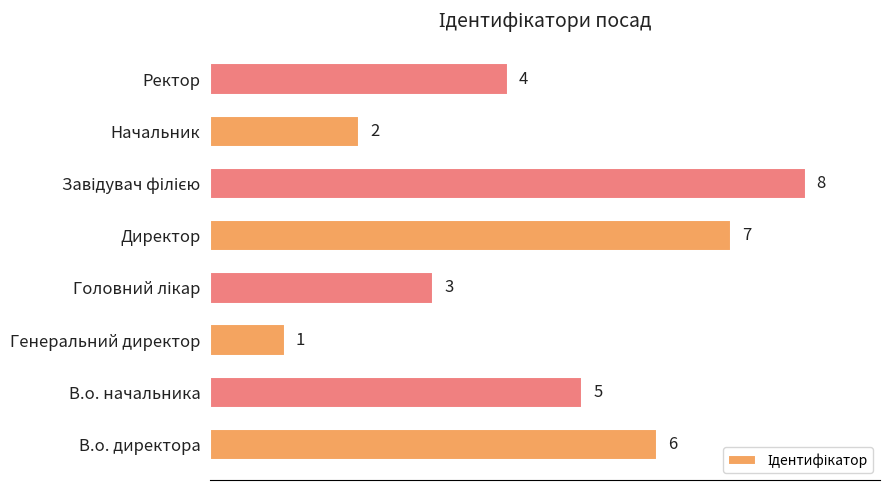

Count the values in the range 3 to 7.

5